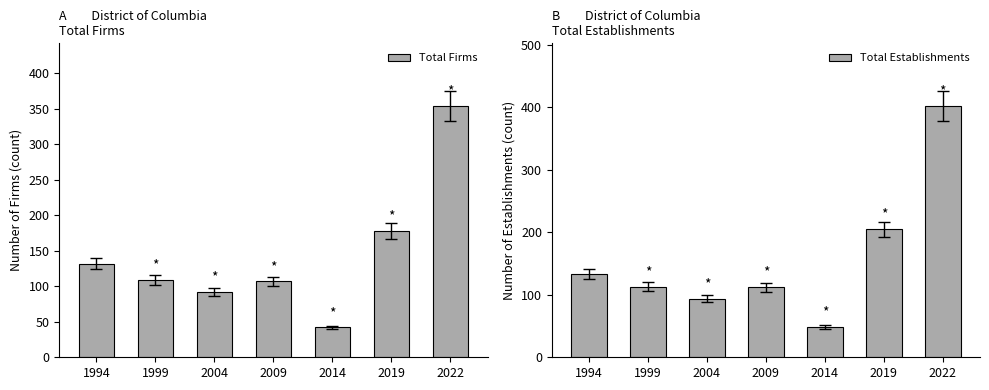

Reading right to left, list all the values displayed in this chart.

Total Firms: 2022=354	2019=178	2014=42	2009=107	2004=92	1999=109	1994=132
Total Establishments: 2022=402	2019=205	2014=49	2009=112	2004=94	1999=113	1994=134